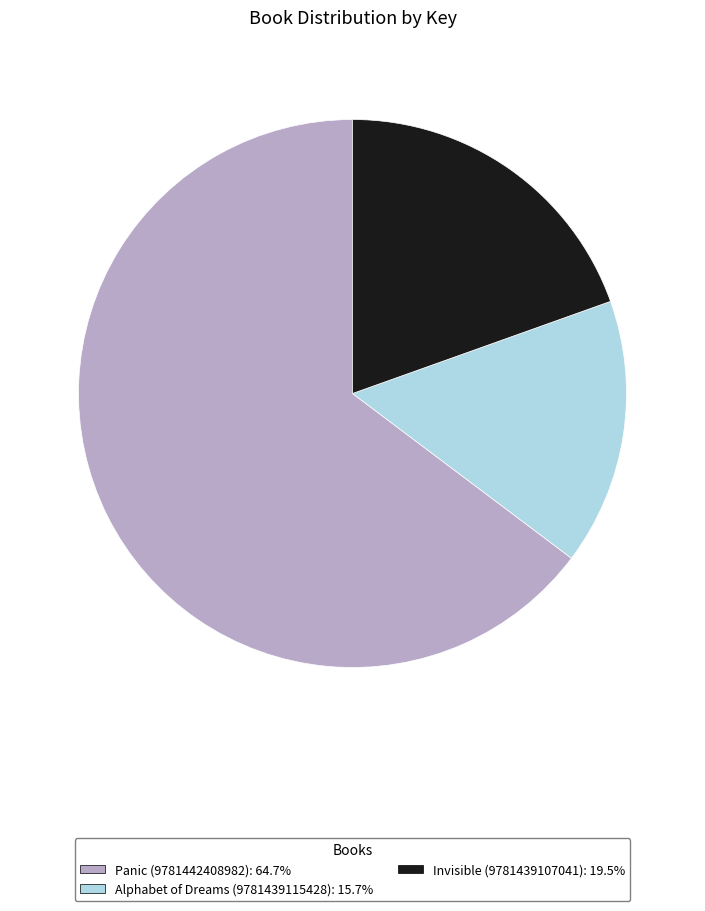

Is the sum of Panic (9781442408982): 64.7% and Invisible (9781439107041): 19.5% greater than half?

Yes